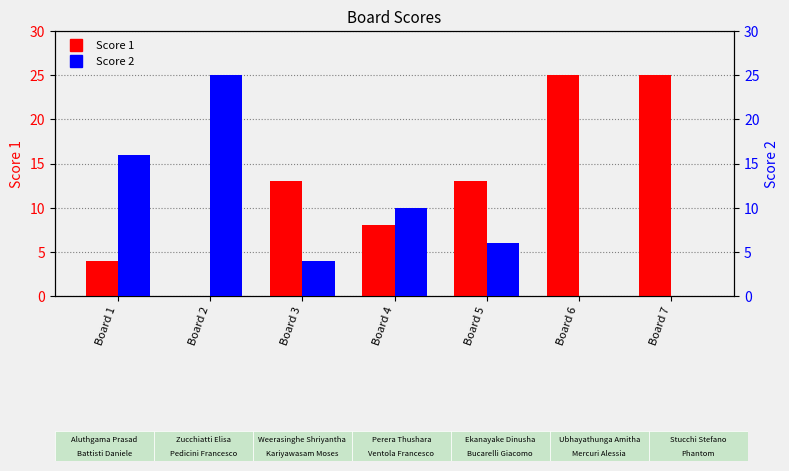

What is the difference between the maximum and second lowest values in the Score 1 series?

21